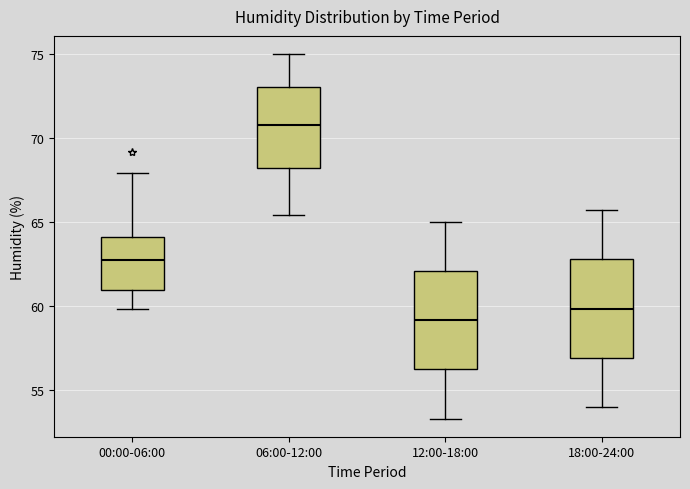

Where does the lower whisker of the box for 12:00-18:00 end on the y-axis? The values are not printed on the chart, so give them approximately, as read against the axis.

53.5